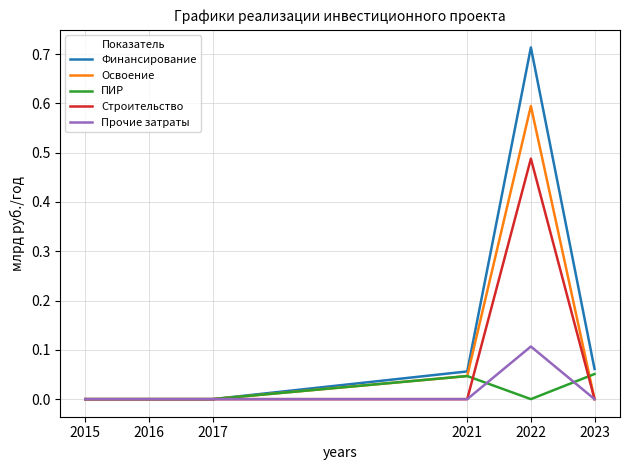

At which label does Прочие затраты reach its peak?

2022